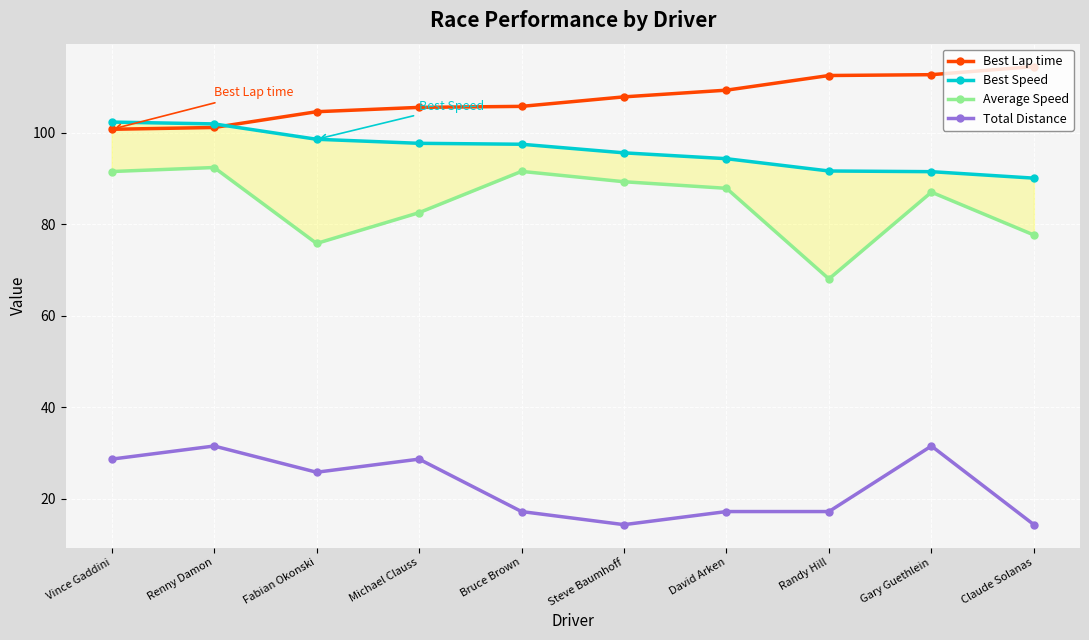

Is this an area chart (filled region under the line)?

No